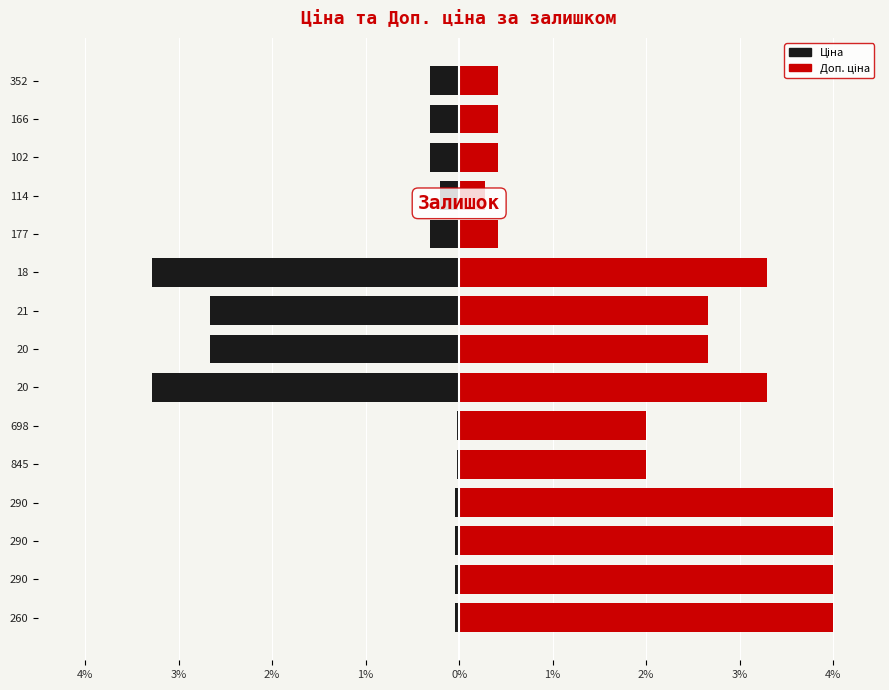

What are all the series names shown in the legend?

Ціна, Доп. ціна